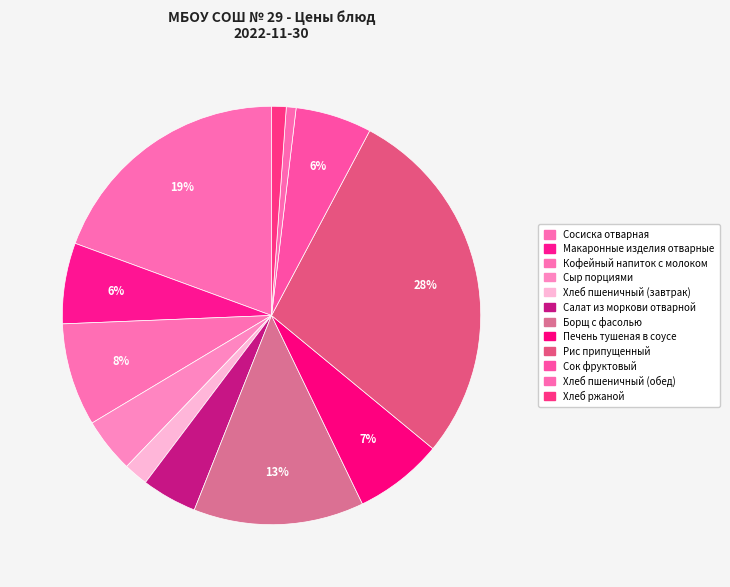

How many slices are in this pie chart?

12